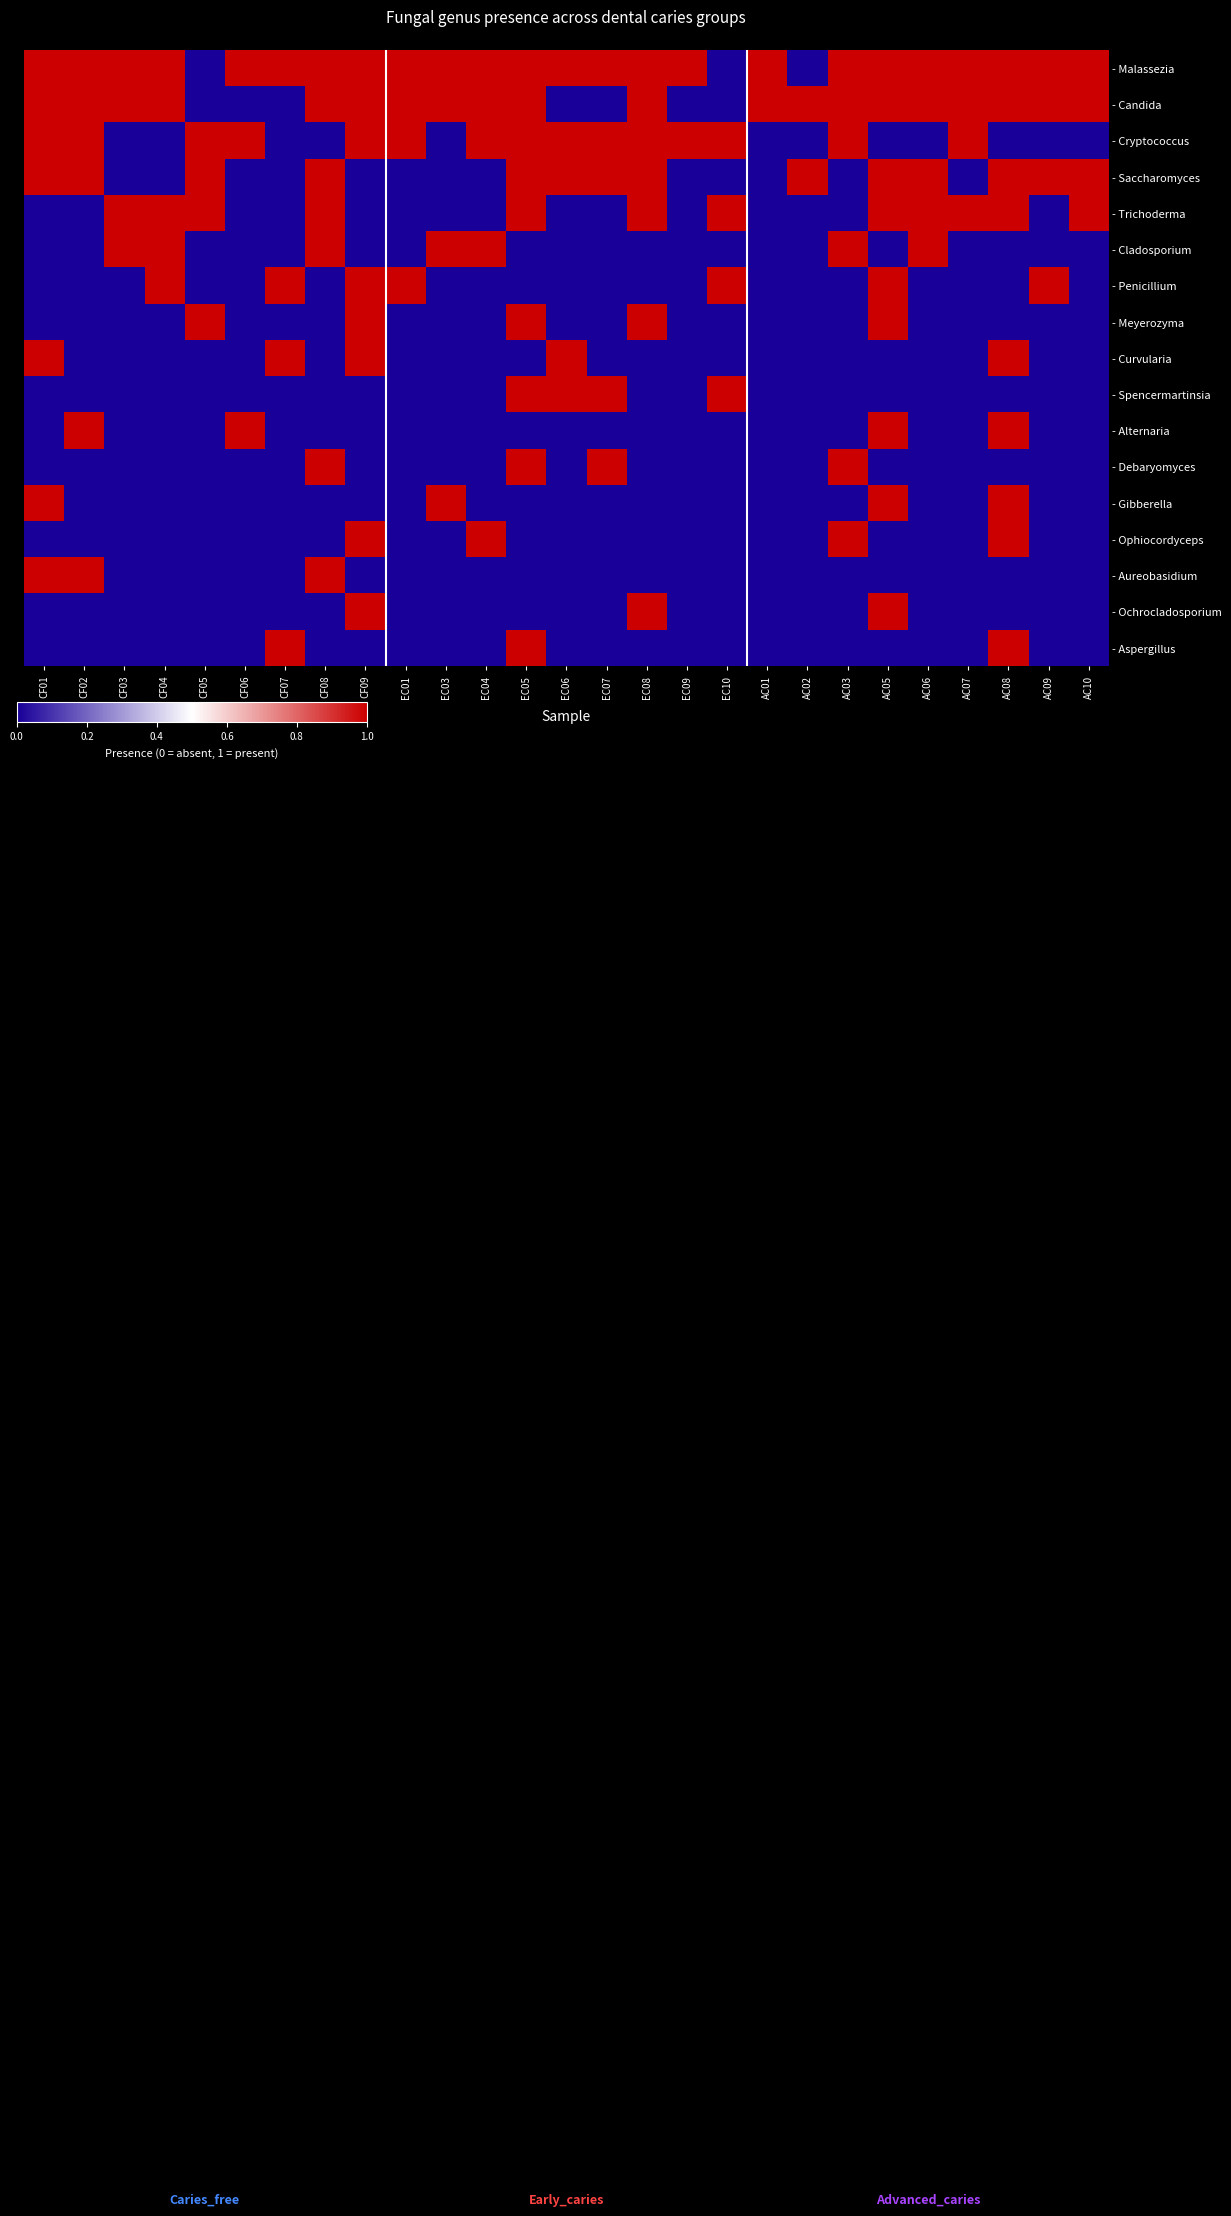

What is the maximum value shown in the chart?

1